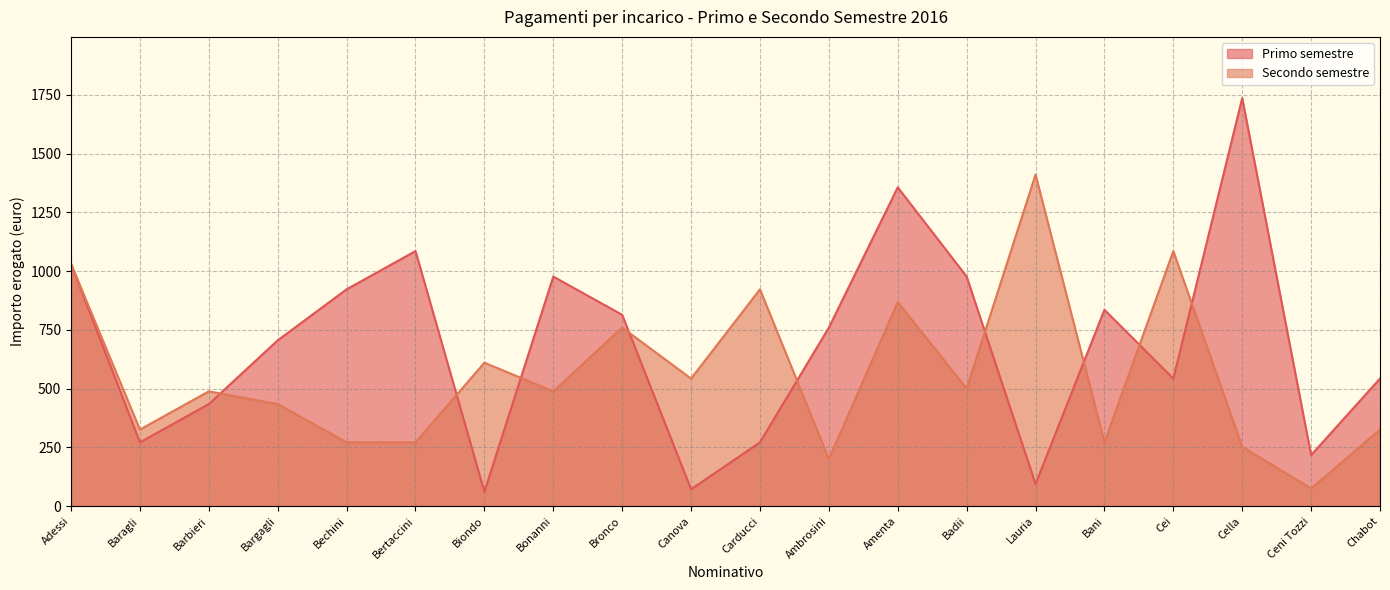

Is the value of Primo semestre at Bechini greater than the value of Secondo semestre at Bargagli?

Yes